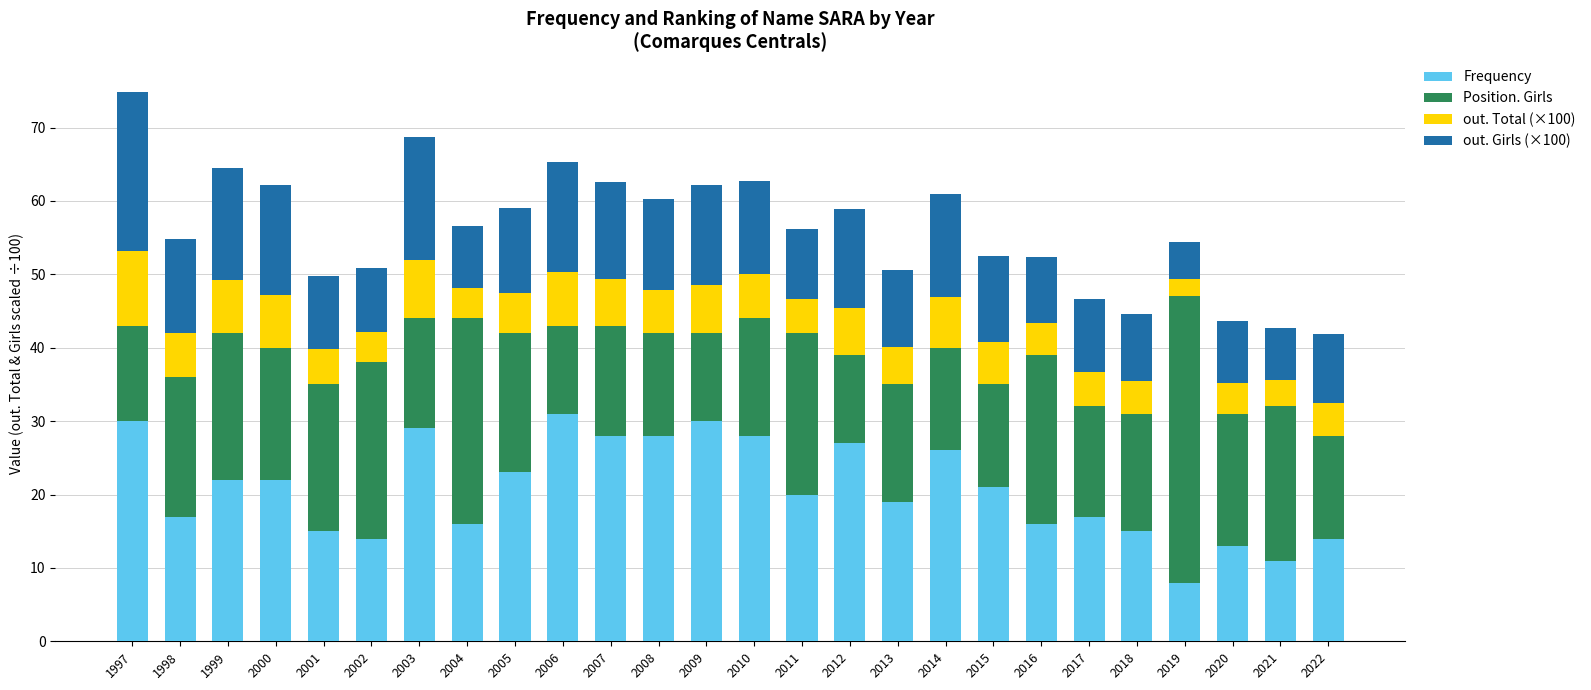

What is the lowest value of the Frequency series?

8.0